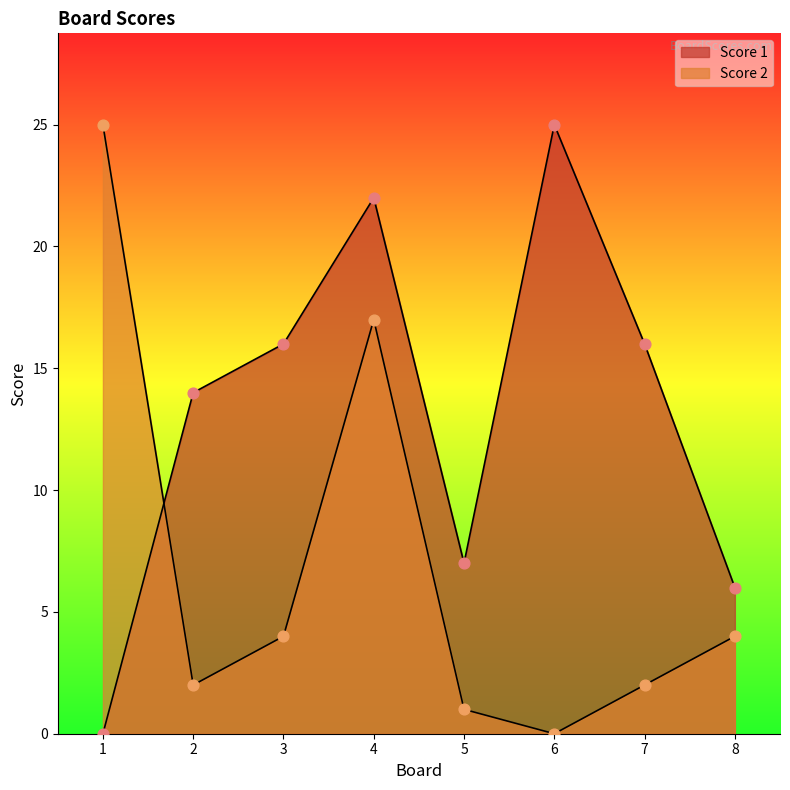

Which series has the largest total across all categories?

Score 1